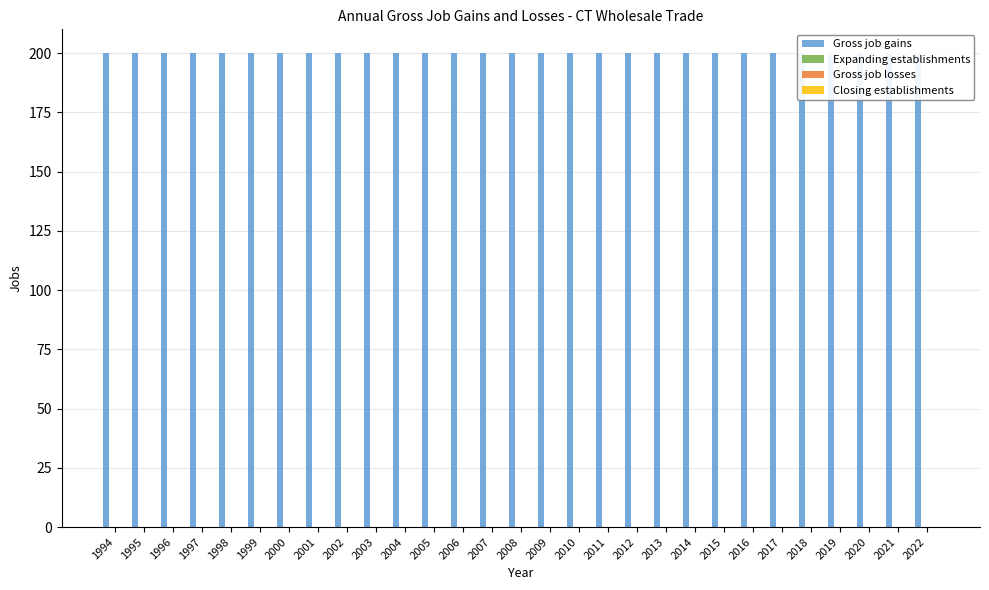

At which label is Gross job gains closest to 200?

1994